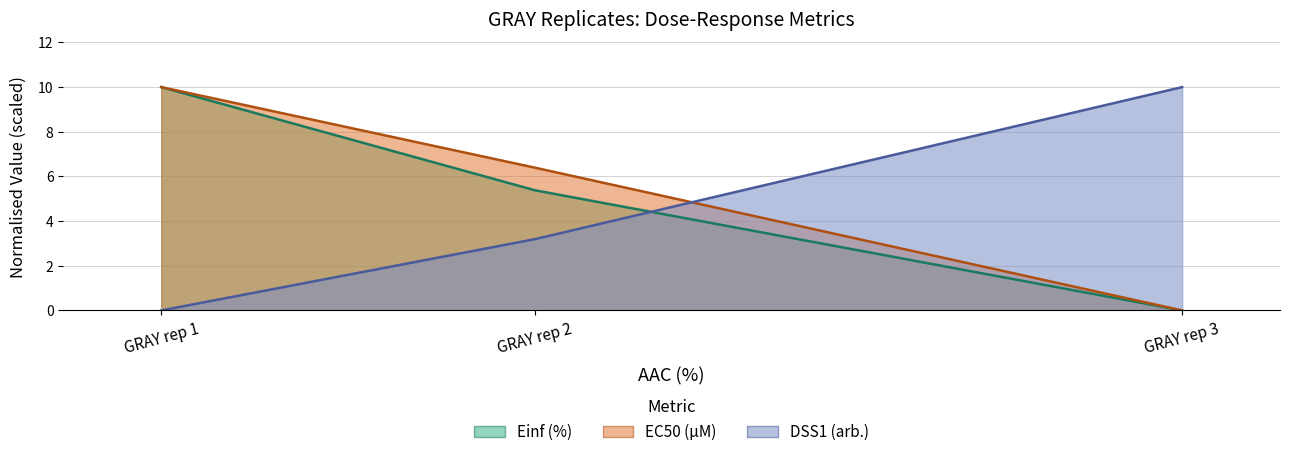

The value of Einf (%) at GRAY rep 2 is 8.3. True or false?

False